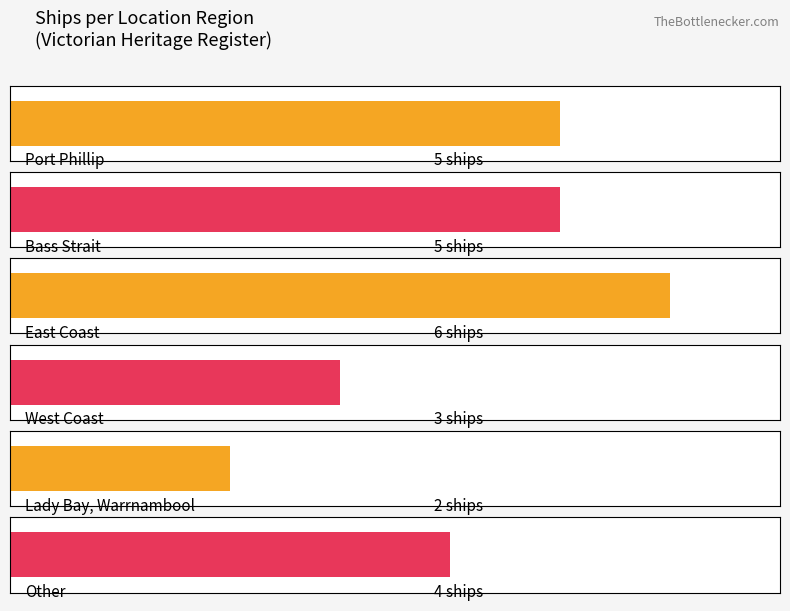

Approximately how many times larger is the value at West Coast compared to Lady Bay, Warrnambool?

1.5